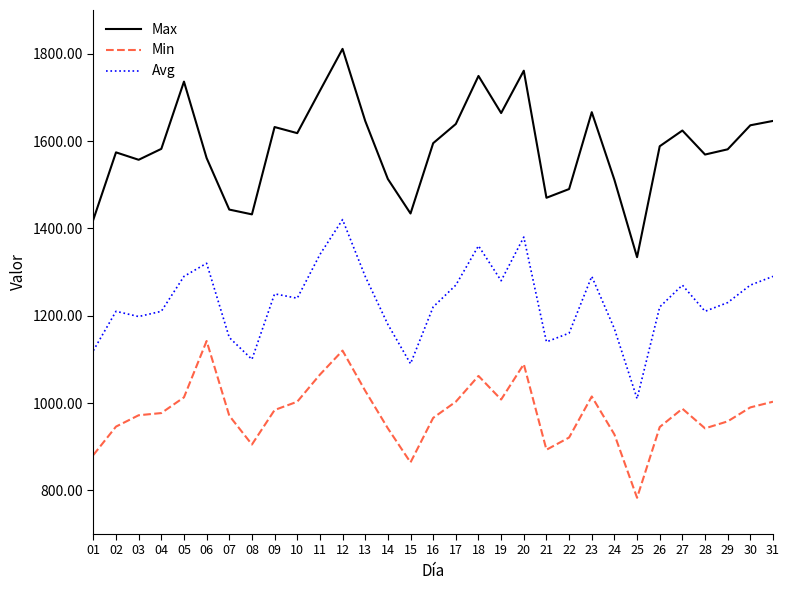

At 13, list the series in order from largest to smallest.

Max, Avg, Min